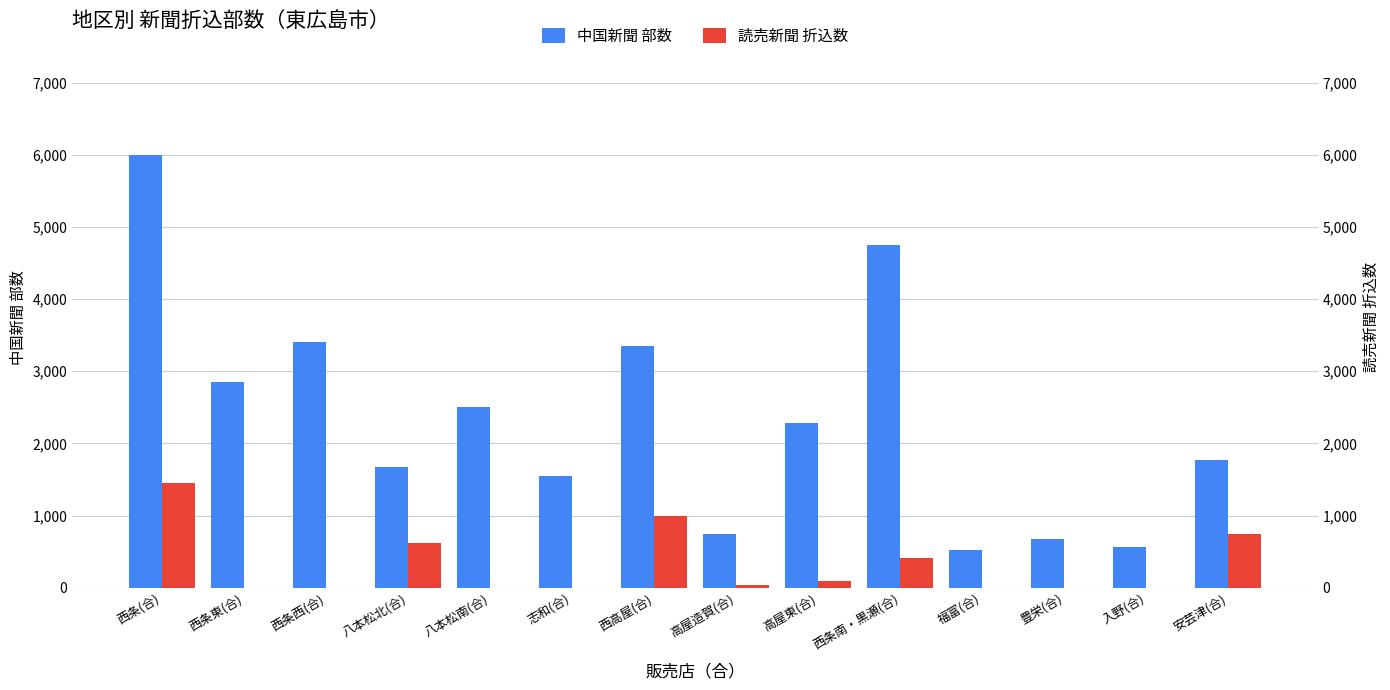

What is the sum of all 中国新聞 部数 values?

32630